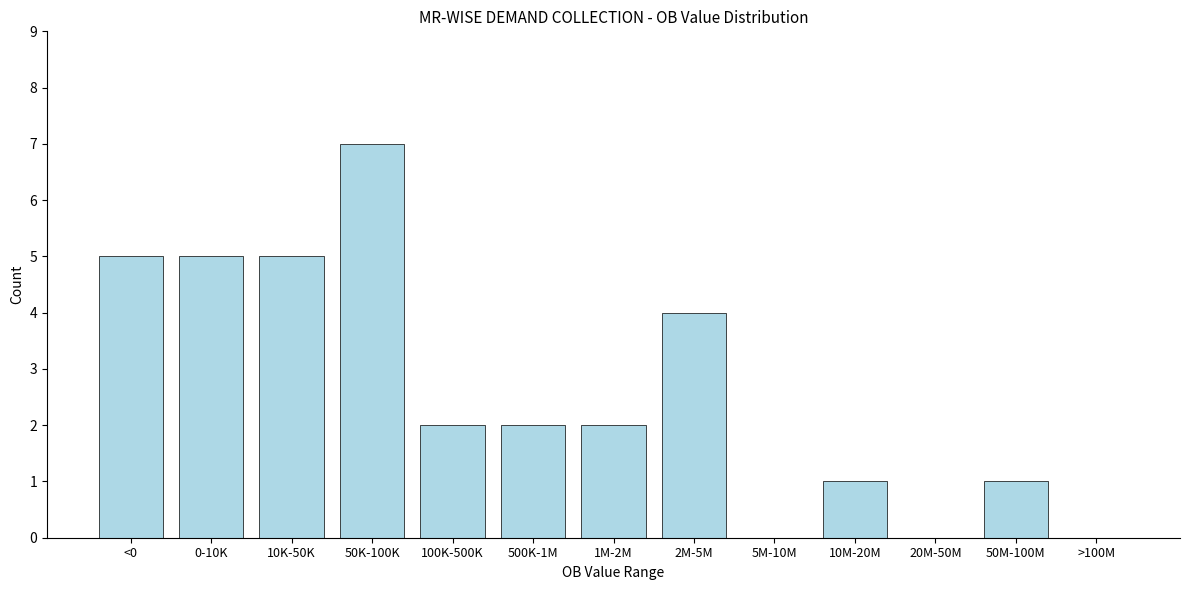

Reading left to right, transcribe all the data shown in this chart.

<0=5	0-10K=5	10K-50K=5	50K-100K=7	100K-500K=2	500K-1M=2	1M-2M=2	2M-5M=4	5M-10M=0	10M-20M=1	20M-50M=0	50M-100M=1	>100M=0